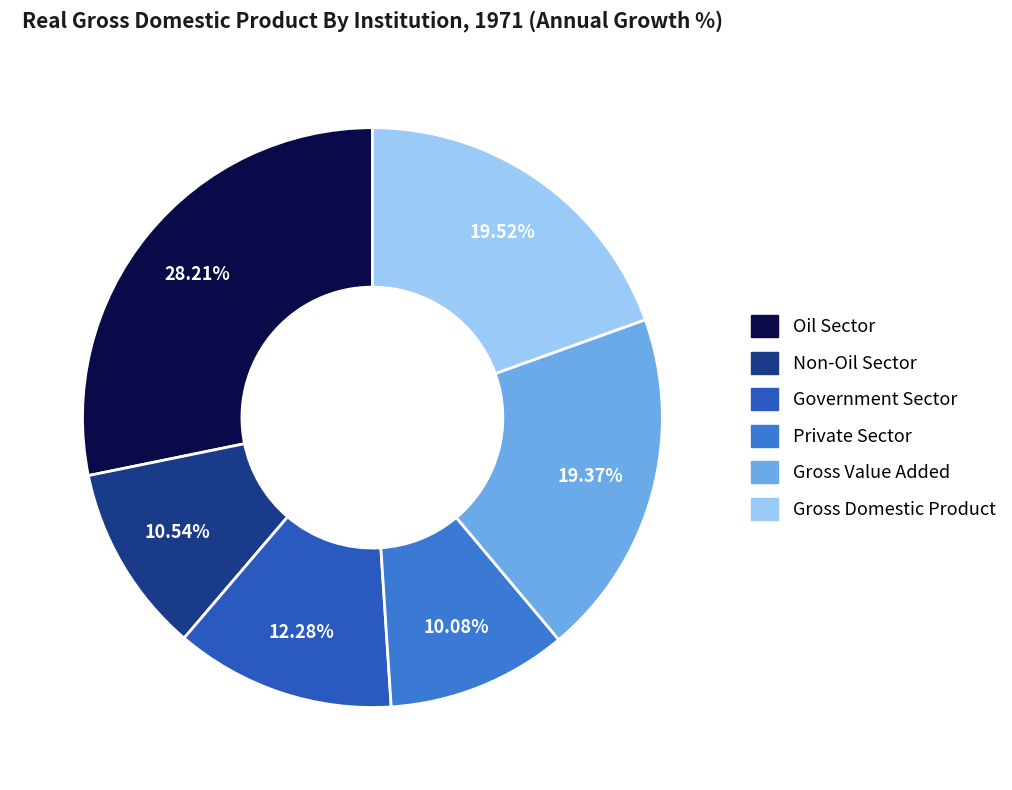

To the nearest percent, what portion does Gross Value Added represent?

19%